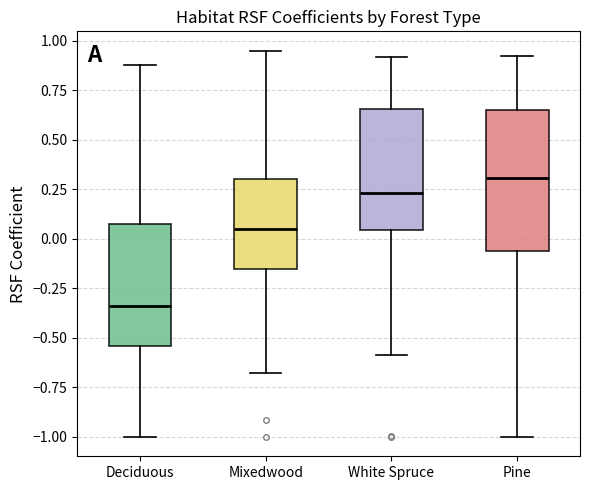

Where is the upper edge of the box for White Spruce on the y-axis? The values are not printed on the chart, so give them approximately, as read against the axis.

0.65